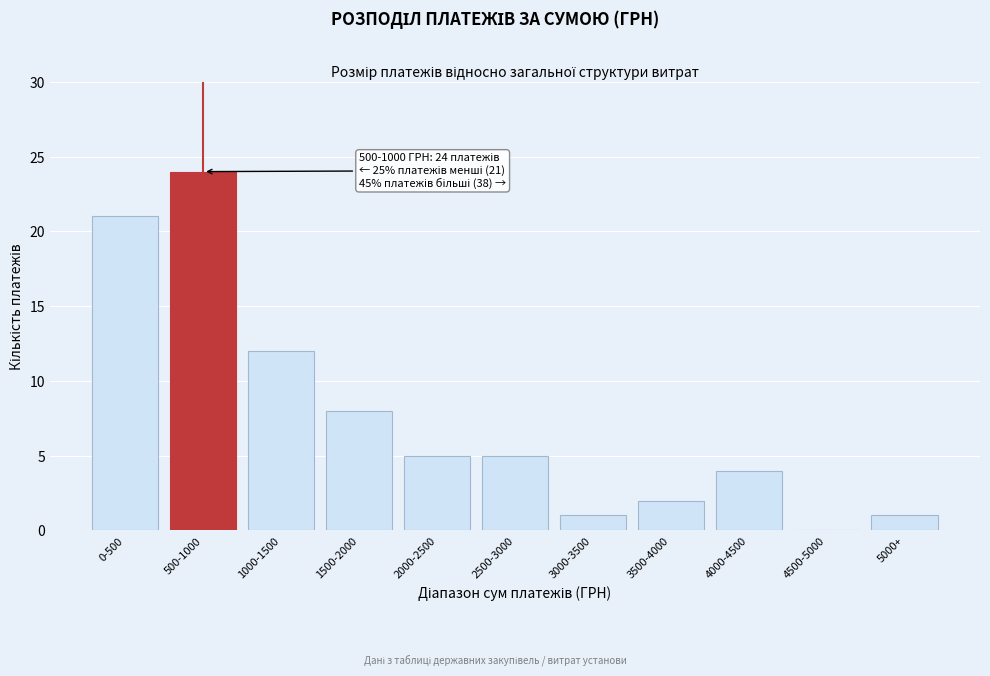

Reading left to right, list all the values displayed in this chart.

0-500=21	500-1000=24	1000-1500=12	1500-2000=8	2000-2500=5	2500-3000=5	3000-3500=1	3500-4000=2	4000-4500=4	4500-5000=0	5000+=1